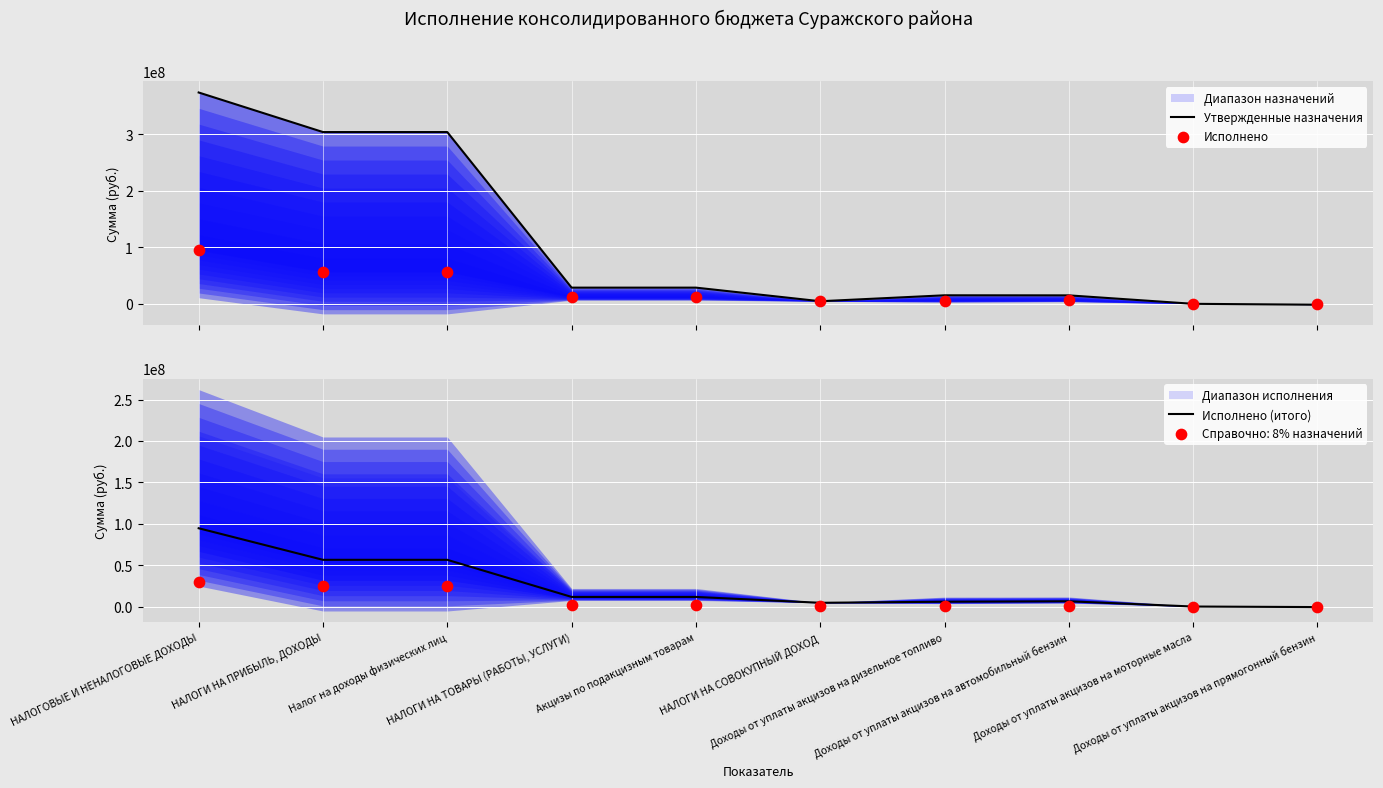

Which series has the largest Y range (max minus min)?

Утвержденные назначения